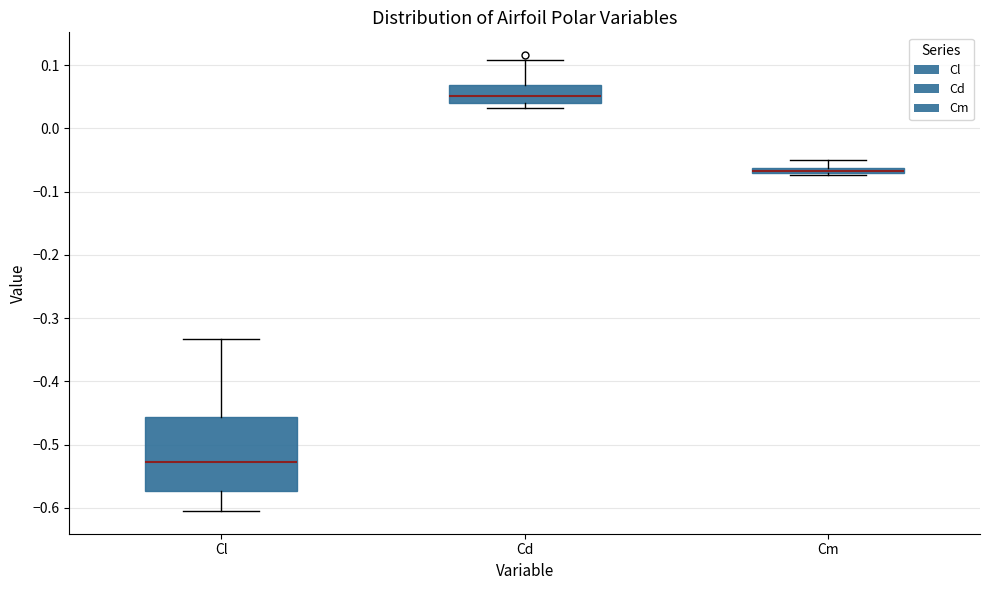

Which box is the tallest, from its lower edge to its upper edge?

Cl